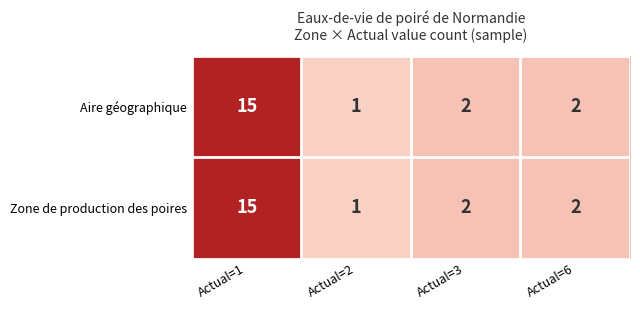

Is the value of Aire géographique at Actual=3 greater than the value of Zone de production des poires at Actual=1?

No